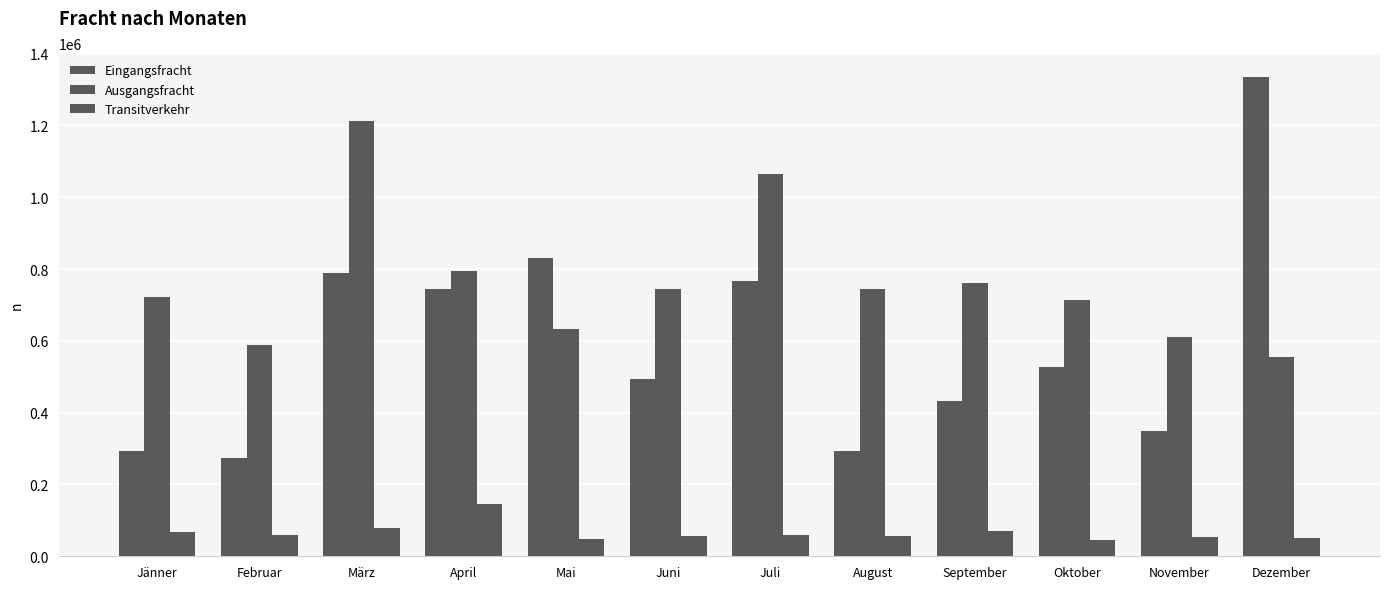

Are the bars horizontal?

No